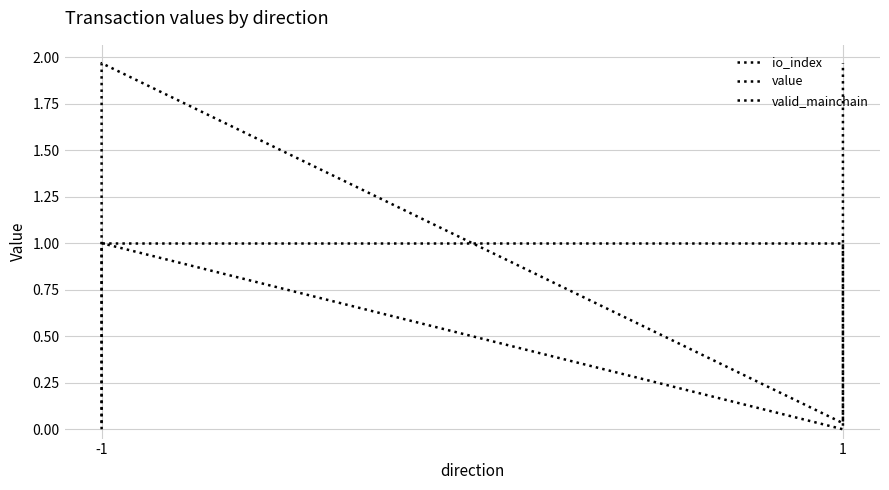

The valid_mainchain series shows 1.0 at -1. True or false?

True